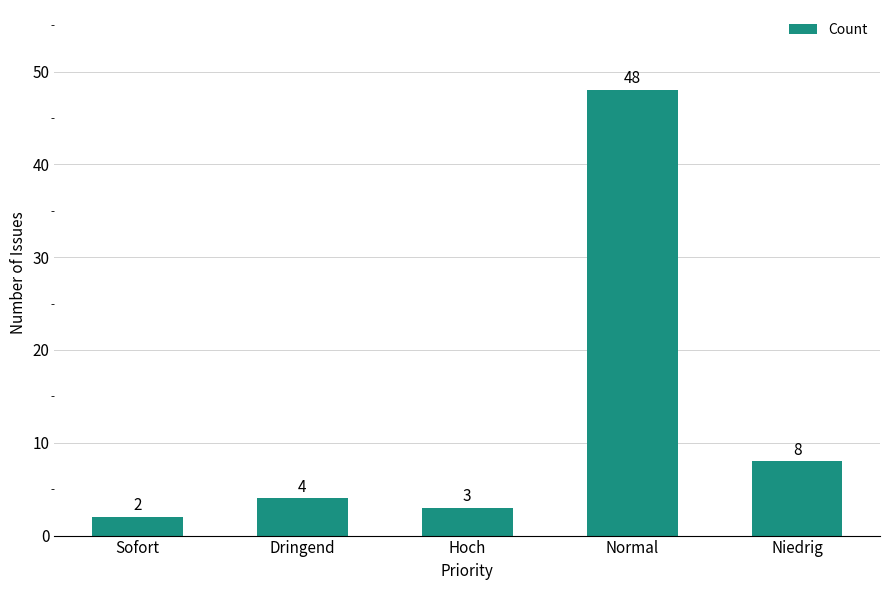

Reading left to right, extract all data points from this chart.

Sofort=2	Dringend=4	Hoch=3	Normal=48	Niedrig=8